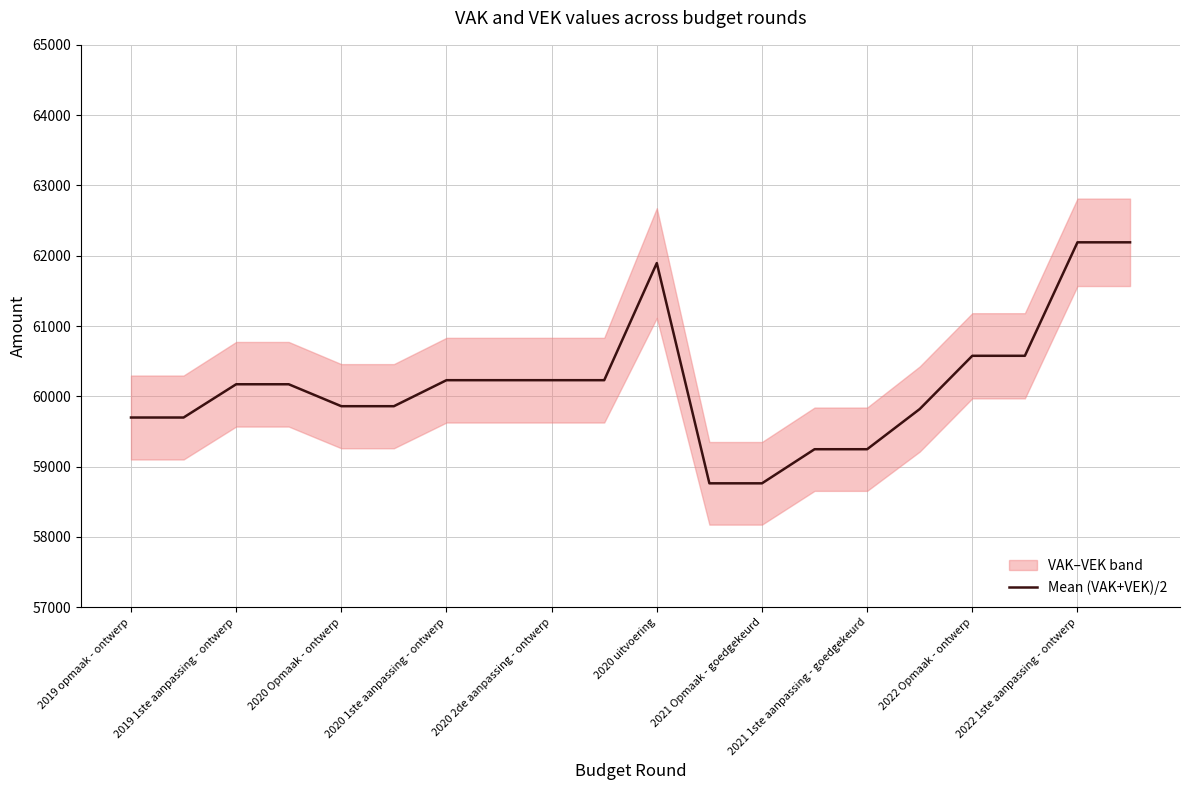

The value of Mean (VAK+VEK)/2 at 2022 Opmaak - ontwerp is 60577.0. True or false?

True